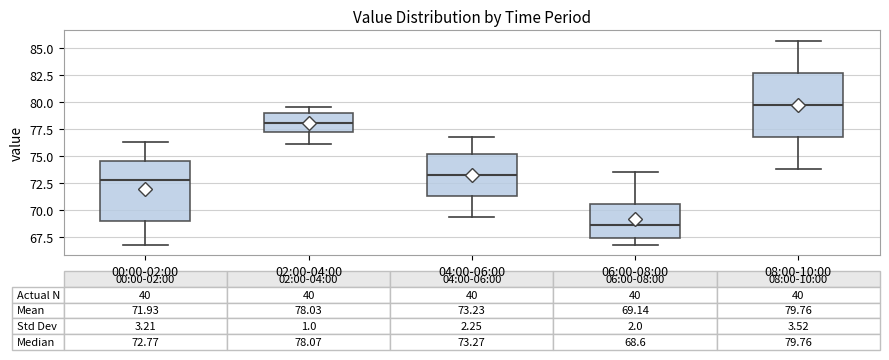

Which box's median line is the highest?

08:00-10:00